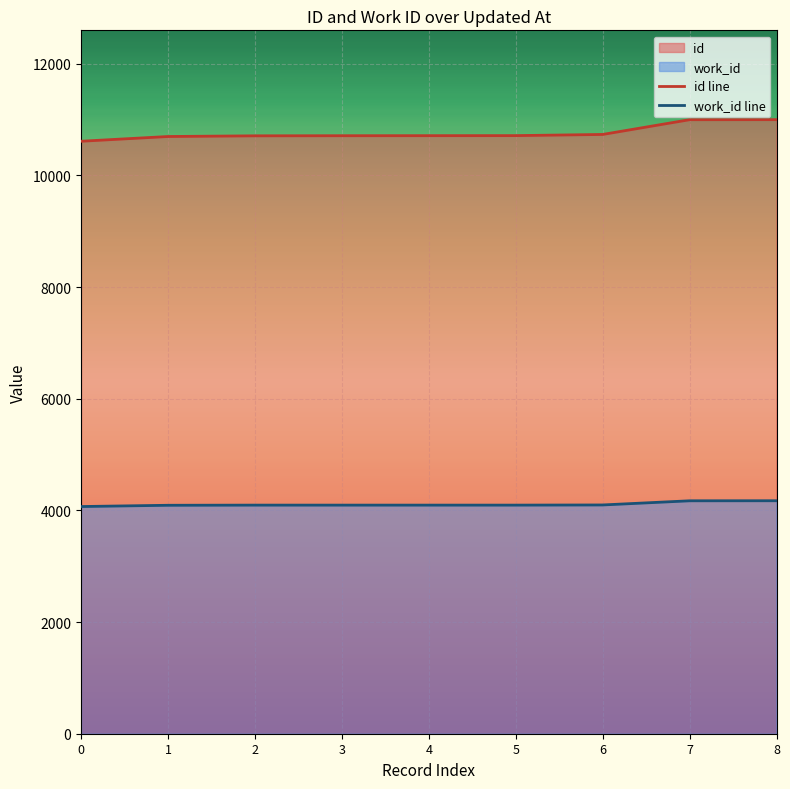

At which label does work_id line reach its peak?

8